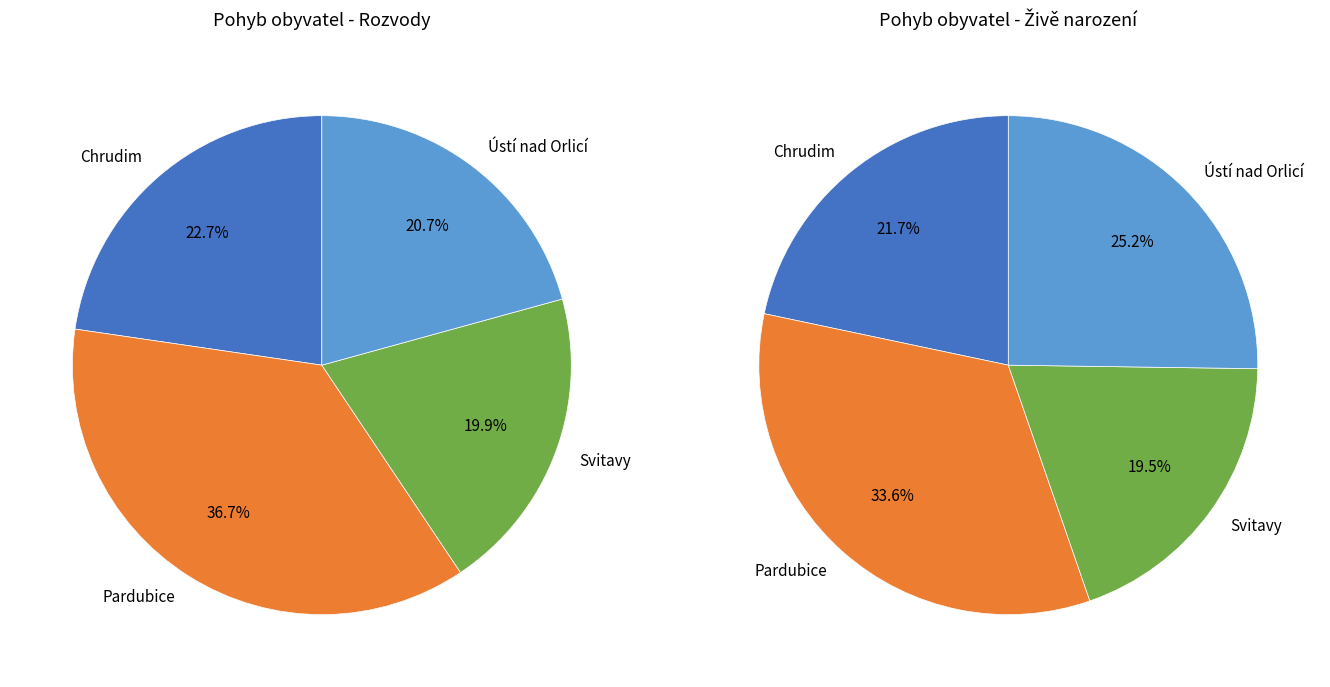

True or false: Pardubice accounts for 37% of the total.

True